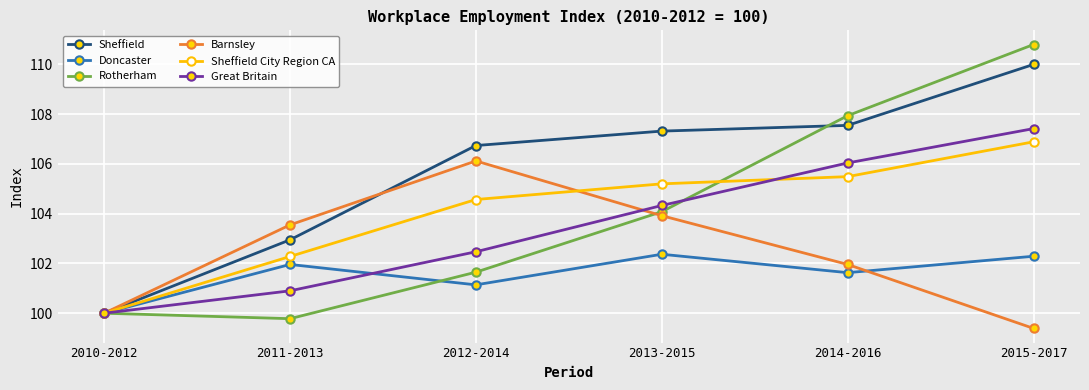

Rank the categories by Barnsley value from highest to lowest.

2012-2014, 2013-2015, 2011-2013, 2014-2016, 2010-2012, 2015-2017